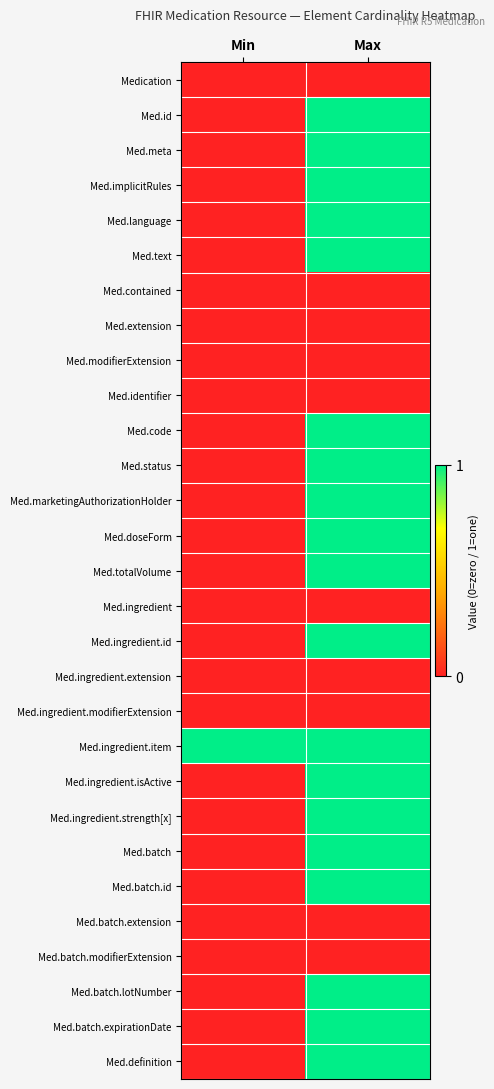

Rank the series by their maximum value, from lowest to highest.

Medication, Med.contained, Med.extension, Med.modifierExtension, Med.identifier, Med.ingredient, Med.ingredient.extension, Med.ingredient.modifierExtension, Med.batch.extension, Med.batch.modifierExtension, Med.id, Med.meta, Med.implicitRules, Med.language, Med.text, Med.code, Med.status, Med.marketingAuthorizationHolder, Med.doseForm, Med.totalVolume, Med.ingredient.id, Med.ingredient.item, Med.ingredient.isActive, Med.ingredient.strength[x], Med.batch, Med.batch.id, Med.batch.lotNumber, Med.batch.expirationDate, Med.definition